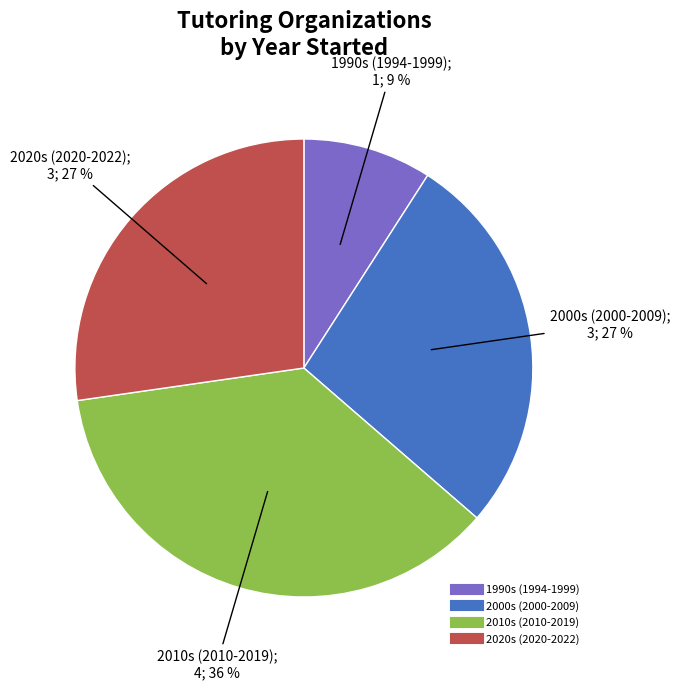

To the nearest percent, what is the difference between the largest and smallest slice percentages?

27%